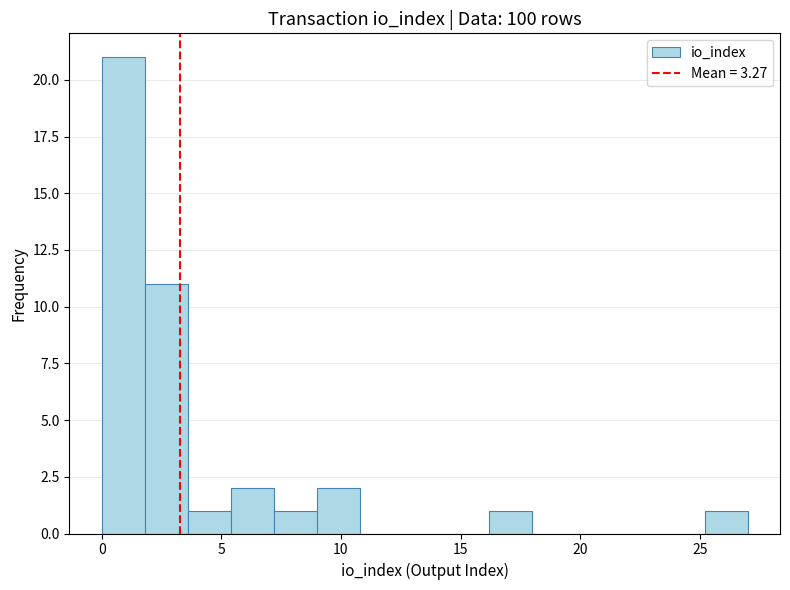

Around what value on the x-axis is the tallest bar? Give the approximate position of its centre, as read against the axis.

1.0